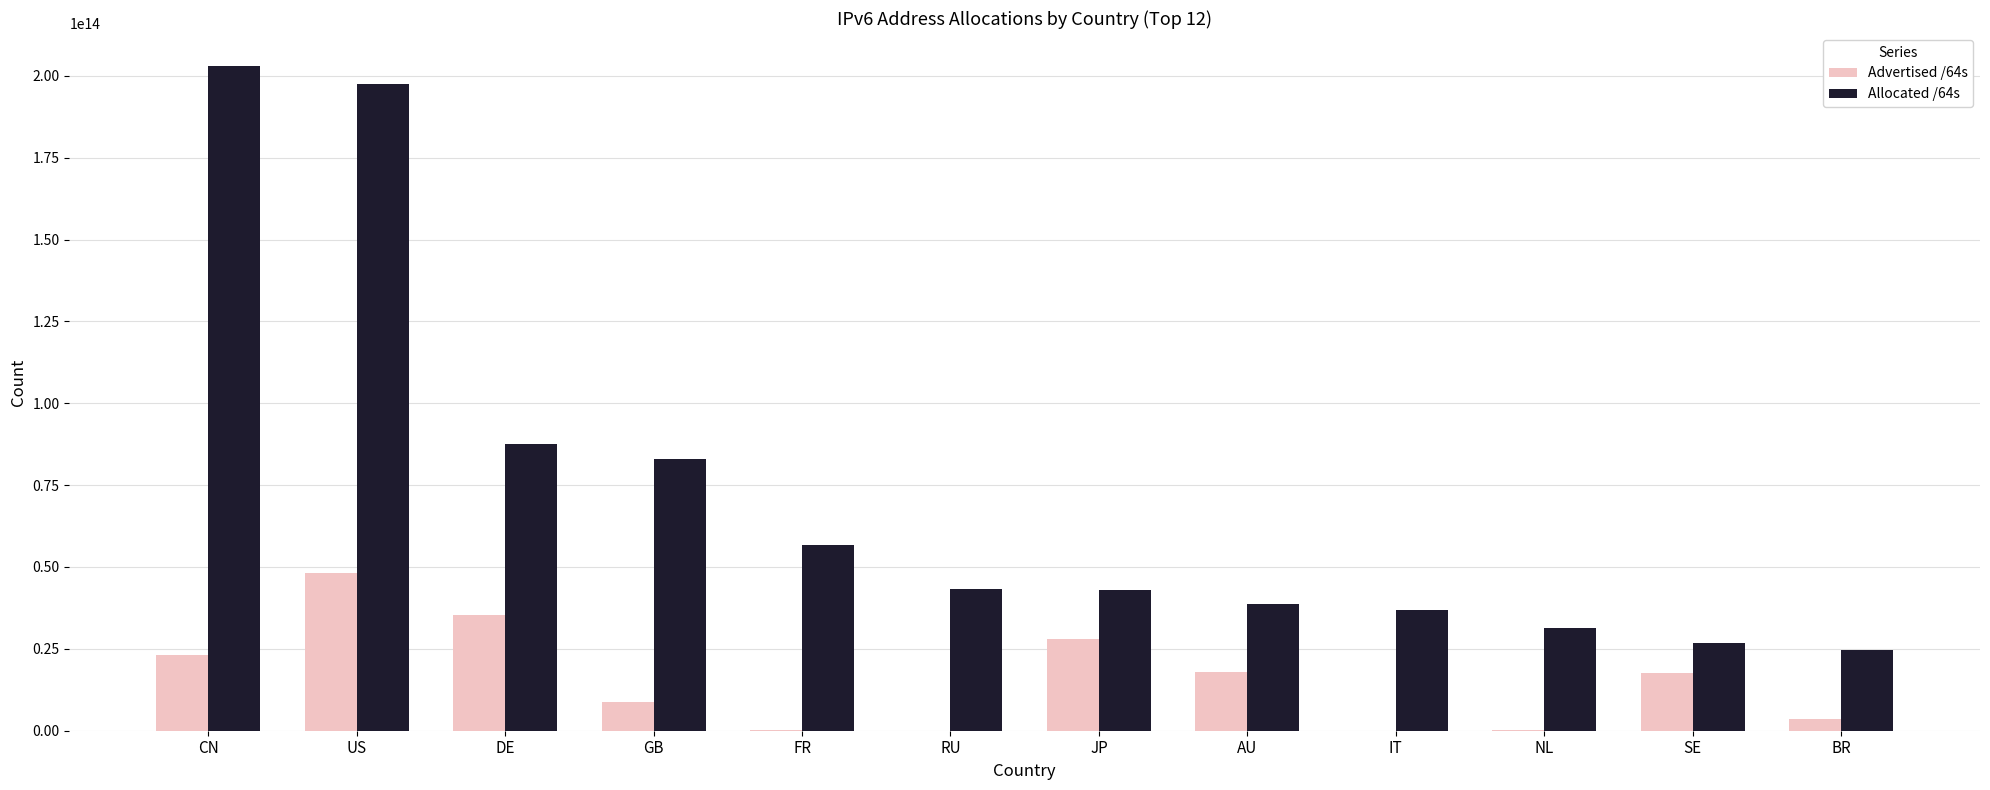

At which label does Allocated /64s reach its peak?

CN